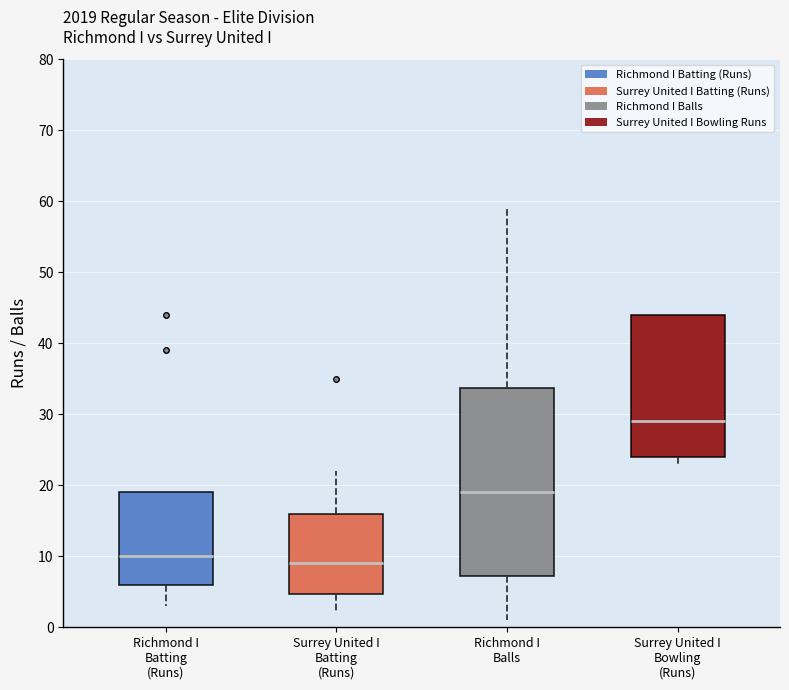

Which box has the highest median line?

Surrey United I Bowling (Runs)